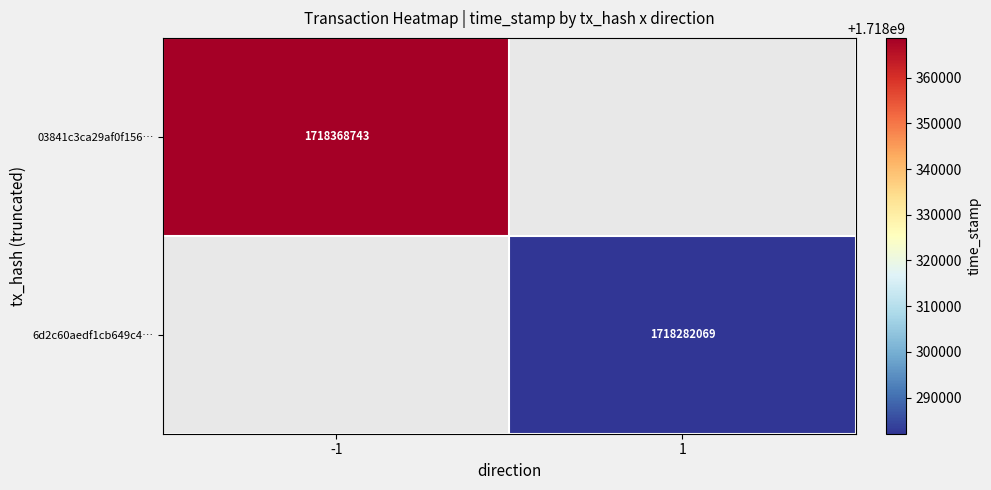

At which category does the chart reach its peak across all series?

-1